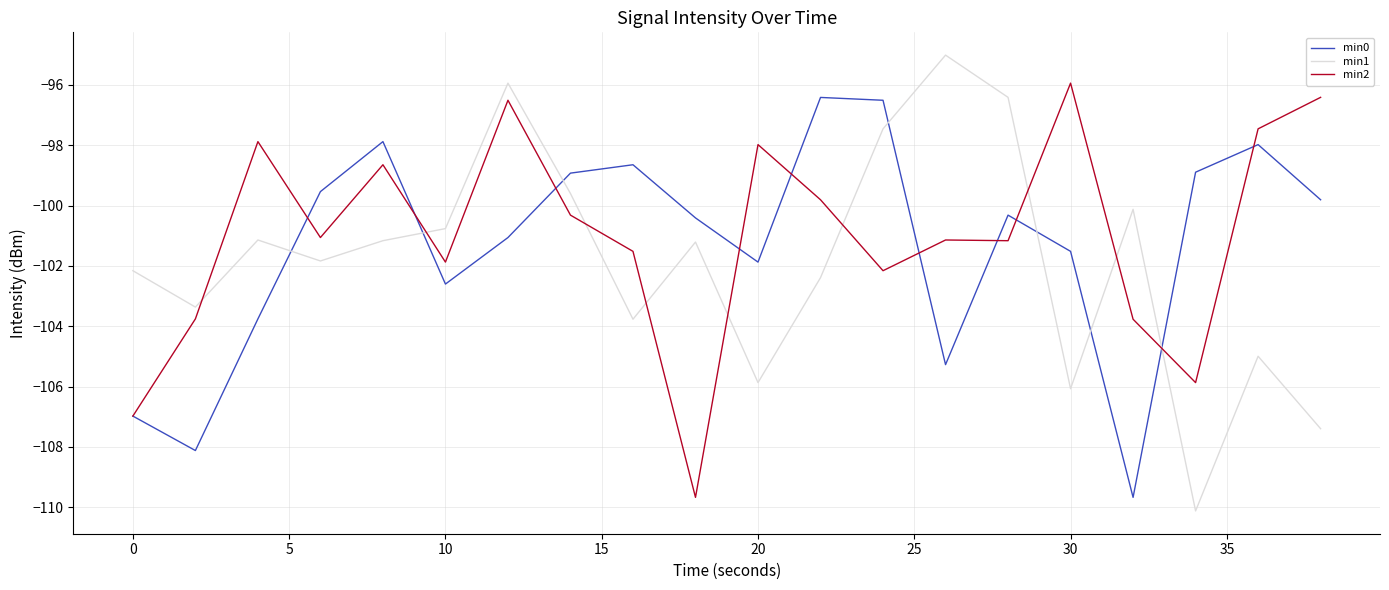

Which series has the largest range (max minus min)?

min1